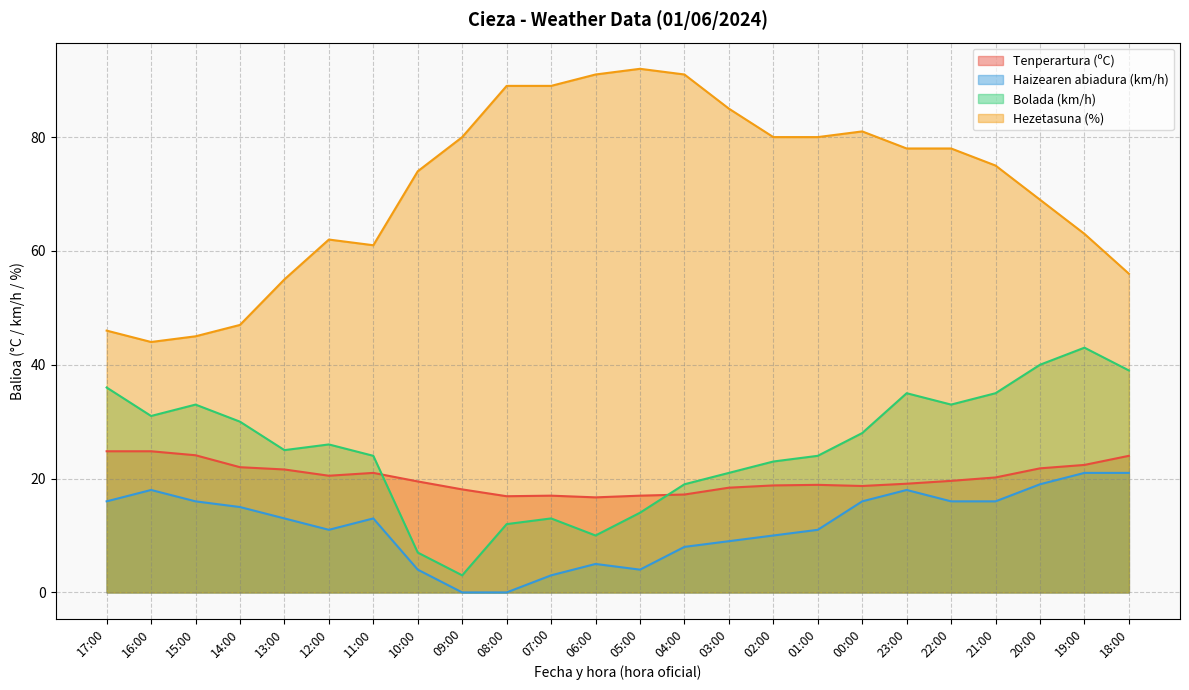

How many values in the Hezetasuna (%) series are below 78?

12